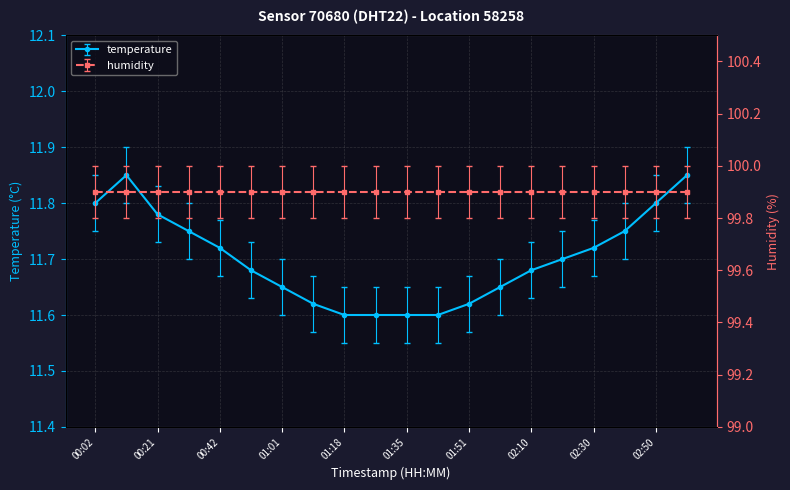

What is the difference between the second highest and minimum values?

0.2